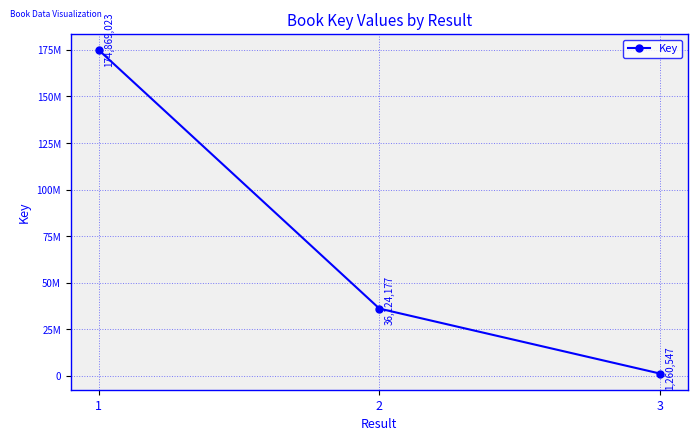

Does the chart have visible grid lines?

Yes